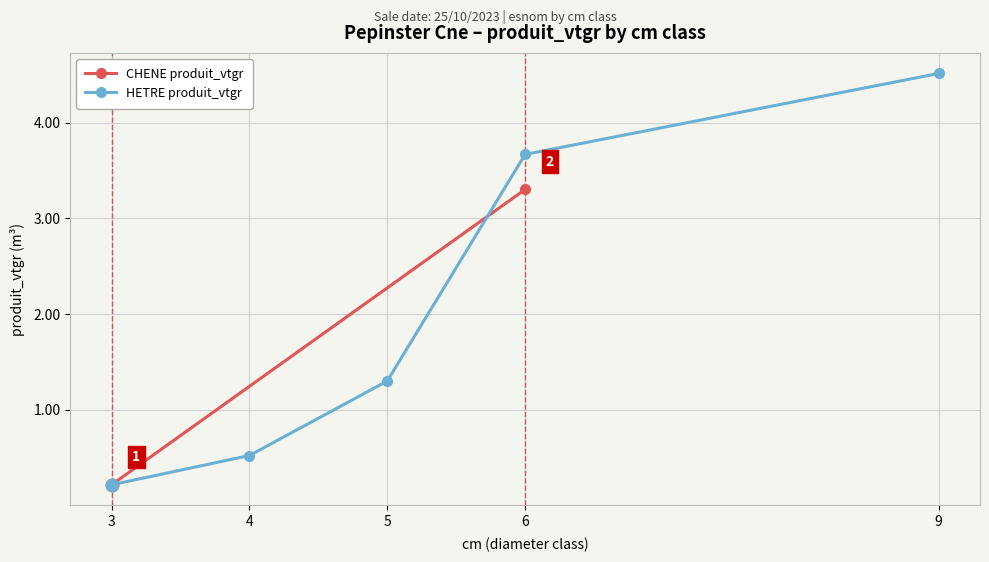

Between 3 and 9, which is larger?

9